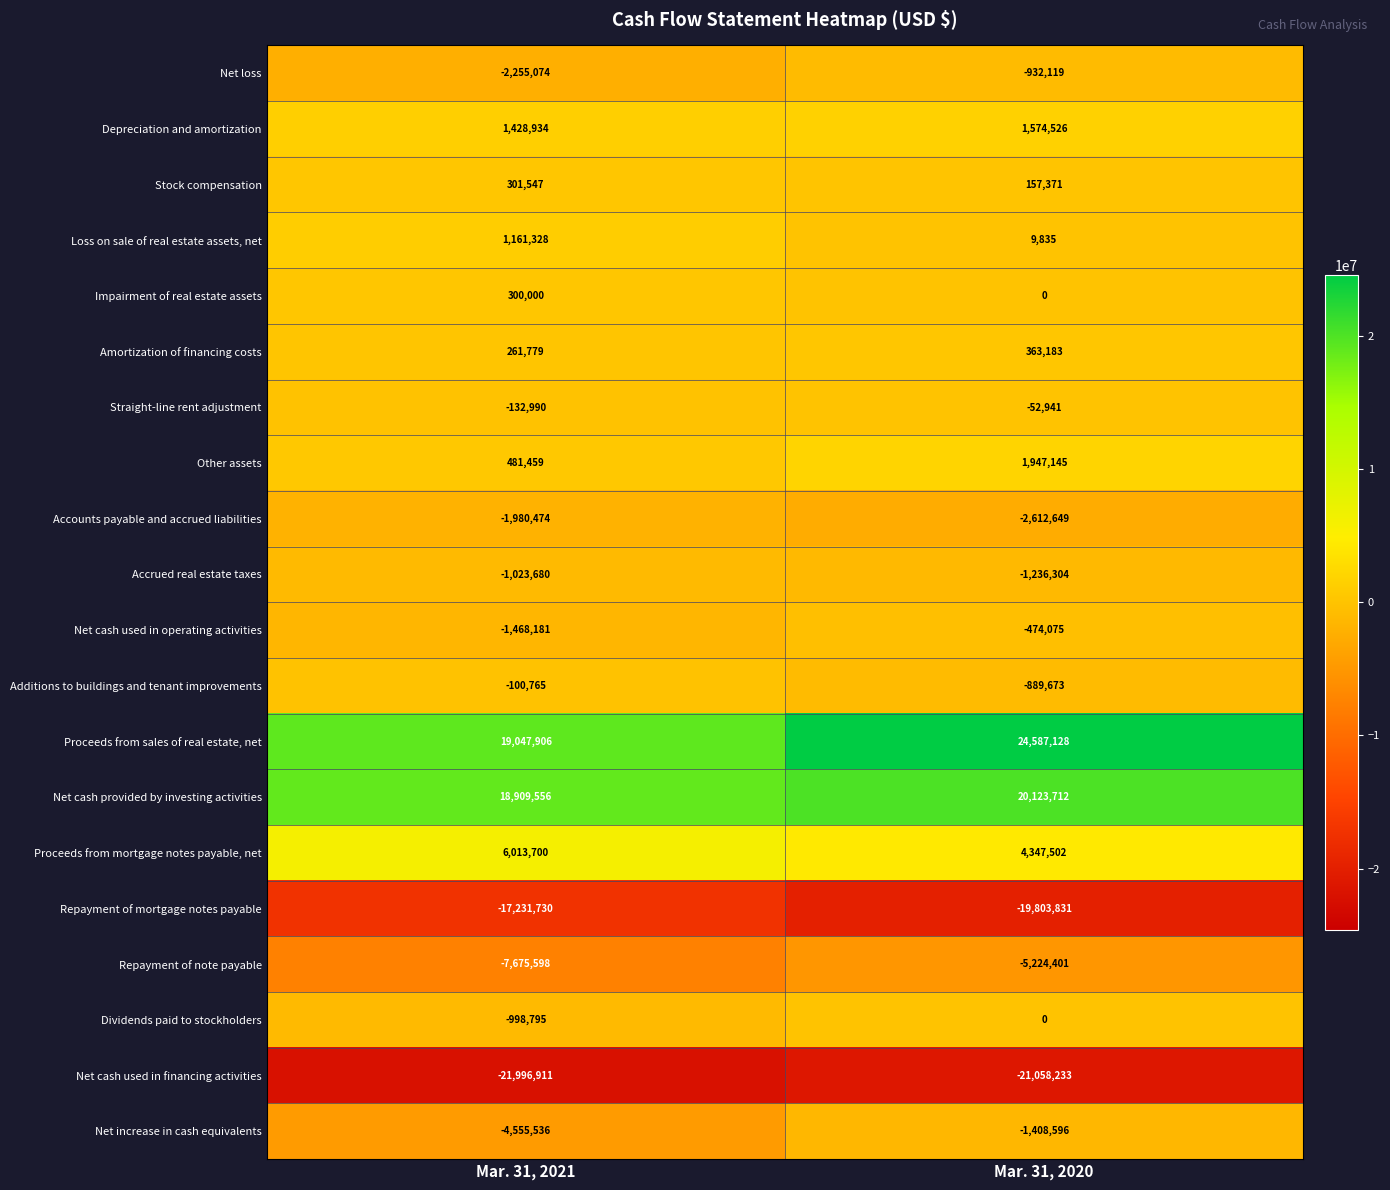

Rank the categories by Proceeds from mortgage notes payable, net value from lowest to highest.

Mar. 31, 2020, Mar. 31, 2021